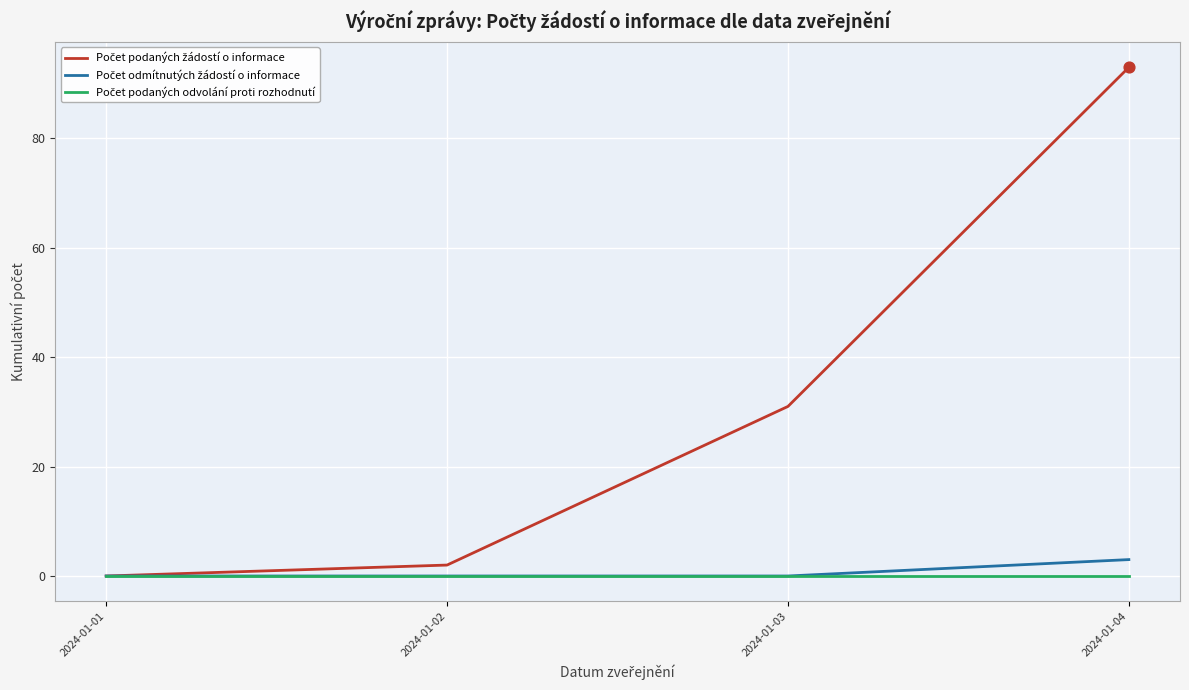

Which label corresponds to the largest value in the chart?

2024-01-04